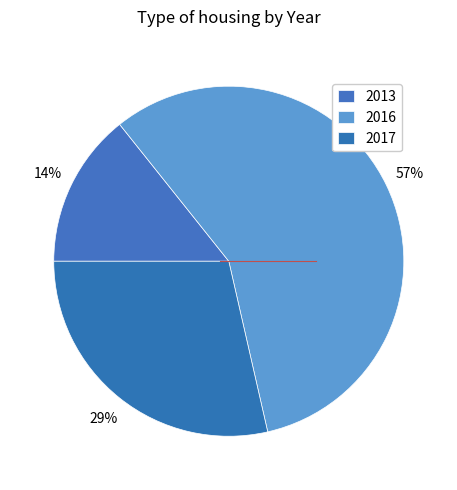

Is there any slice that represents more than half of the pie?

Yes